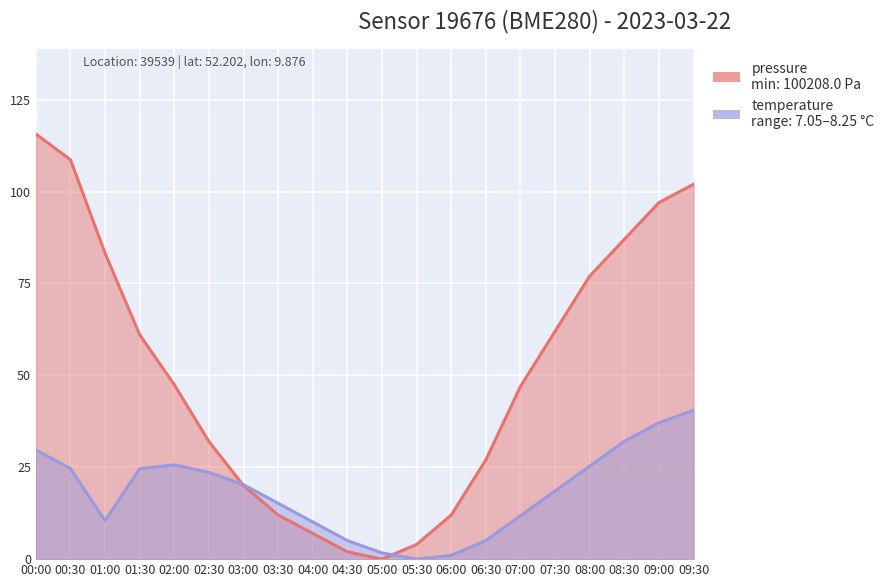

Which series has the widest spread of values?

pressure